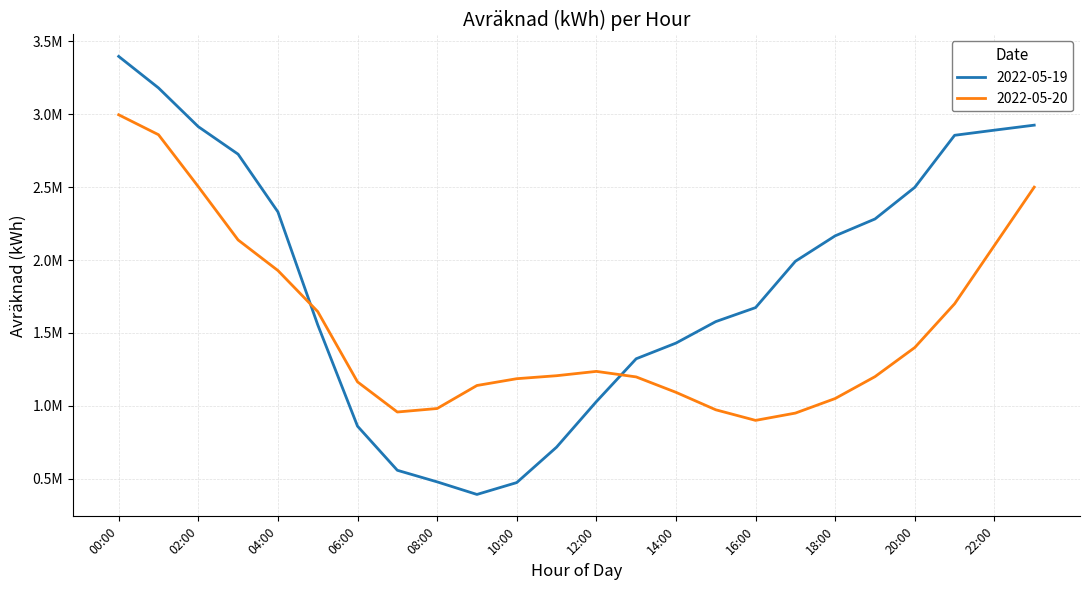

What is the difference between the maximum and minimum values in the 2022-05-19 series?

3005009.5